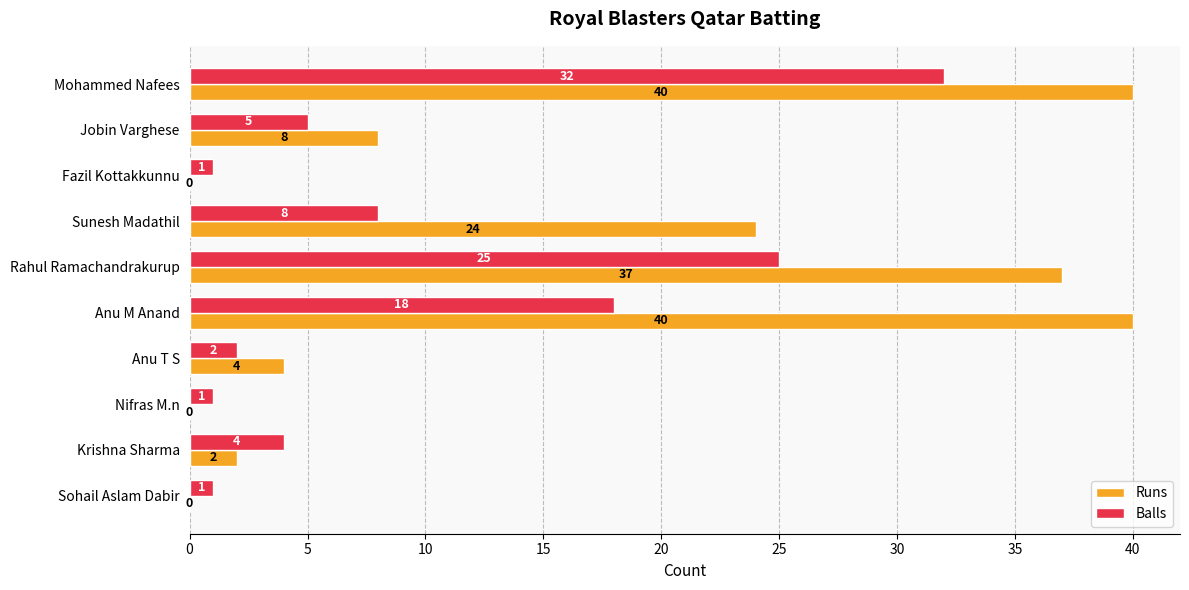

The value of Balls at Nifras M.n is 1. True or false?

True